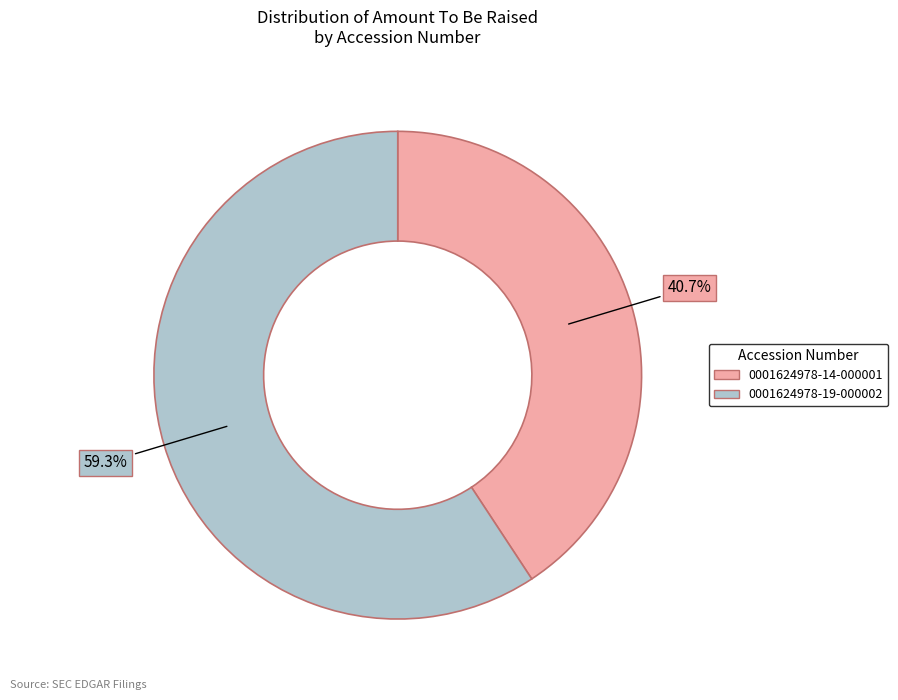

How many slices are in this pie chart?

2